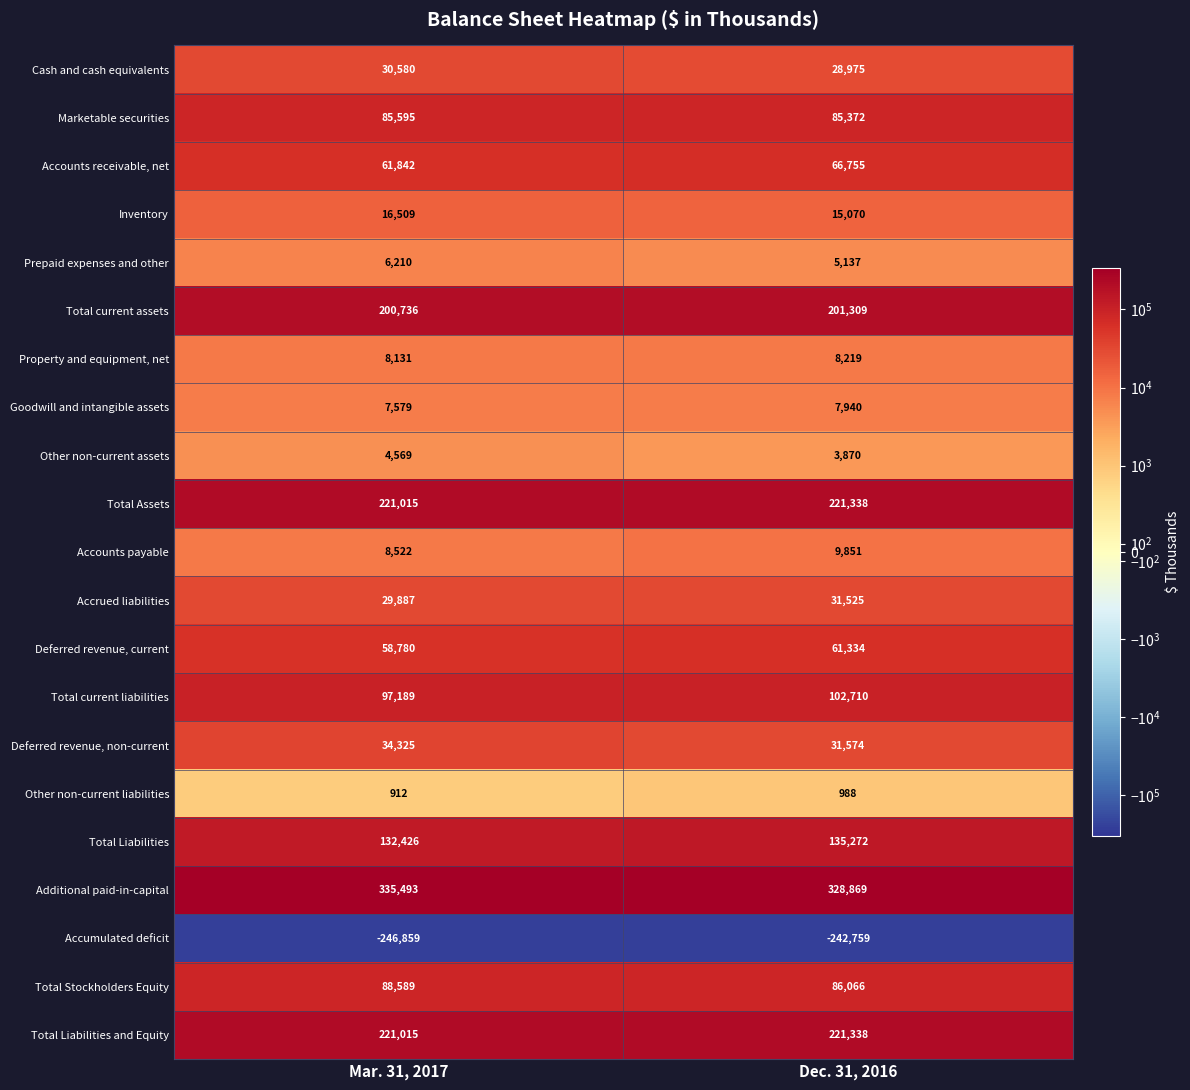

What is the difference between the maximum and minimum values in the Other non-current assets series?

699